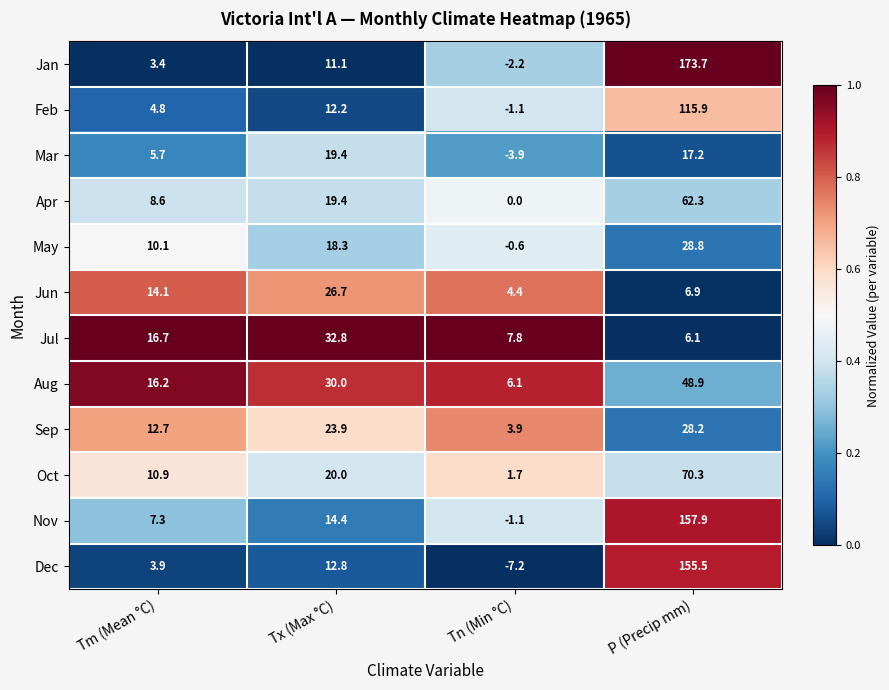

Which series changed the most between Tx (Max °C) and Tn (Min °C)?

Jul